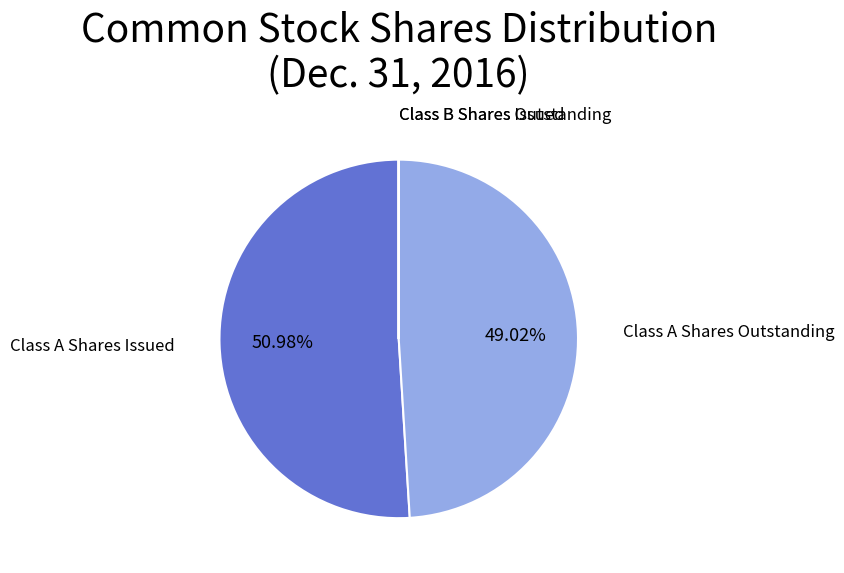

How many segments does this pie chart have?

4